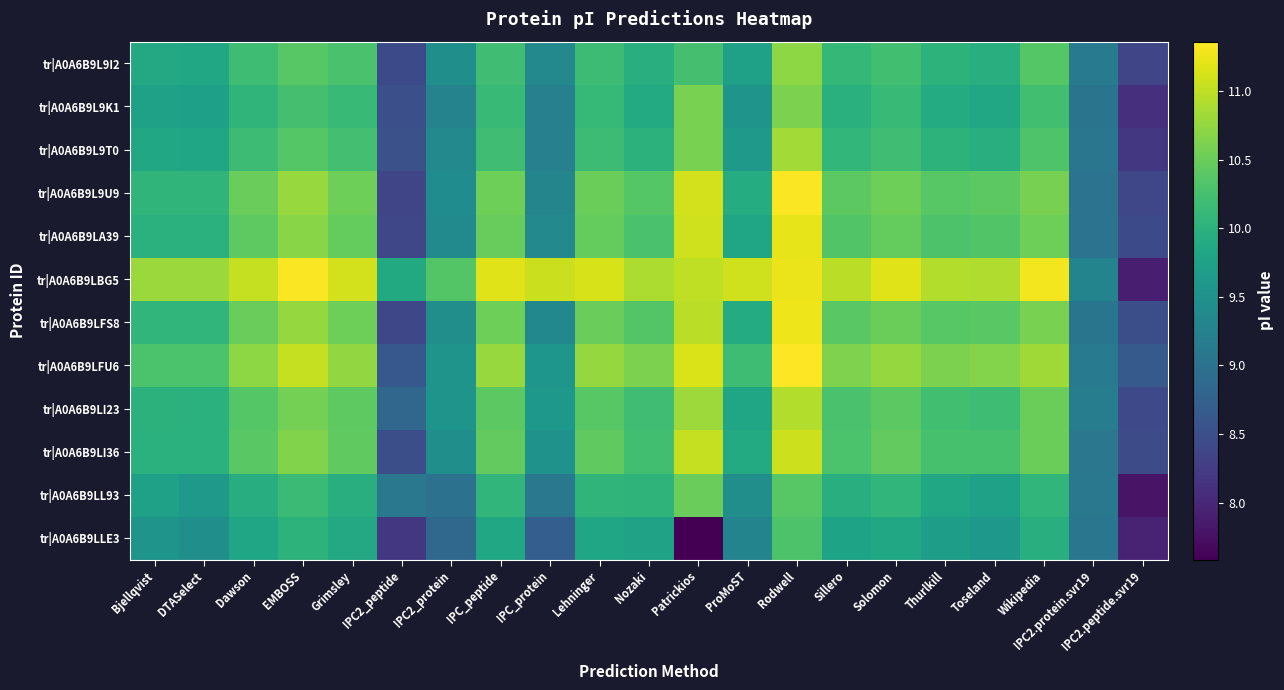

Which series has the largest range (max minus min)?

tr|A0A6B9LBG5